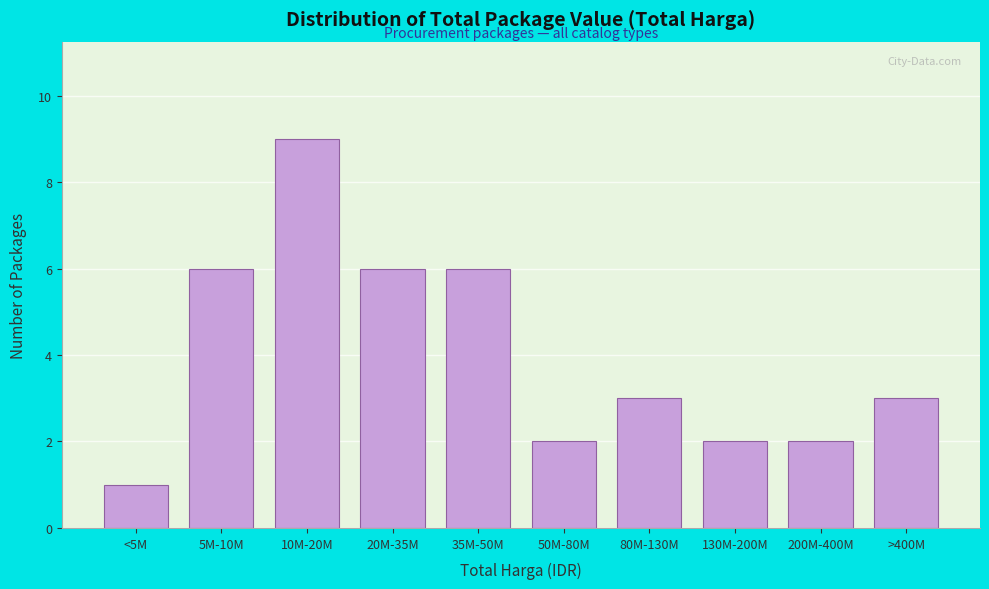

Reading left to right, transcribe all the data shown in this chart.

<5M=1	5M-10M=6	10M-20M=9	20M-35M=6	35M-50M=6	50M-80M=2	80M-130M=3	130M-200M=2	200M-400M=2	>400M=3